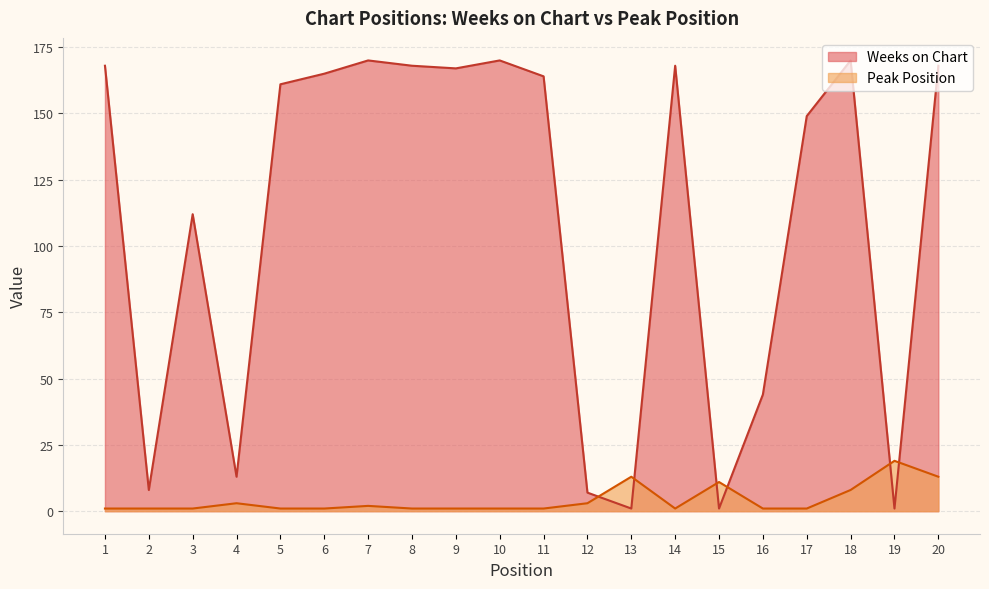

Which category has the lowest value in the Weeks on Chart series?

13